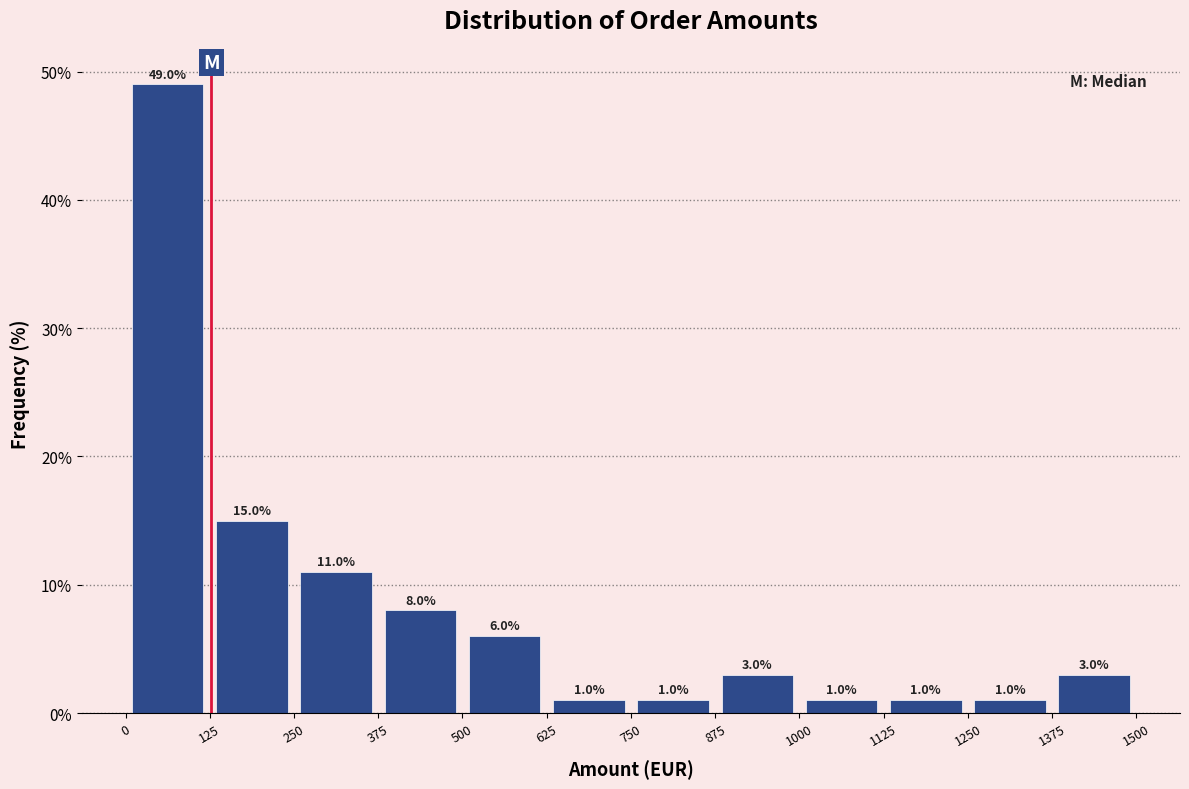

How tall is the bar that spans 0 to 125 on the x-axis?

49.0